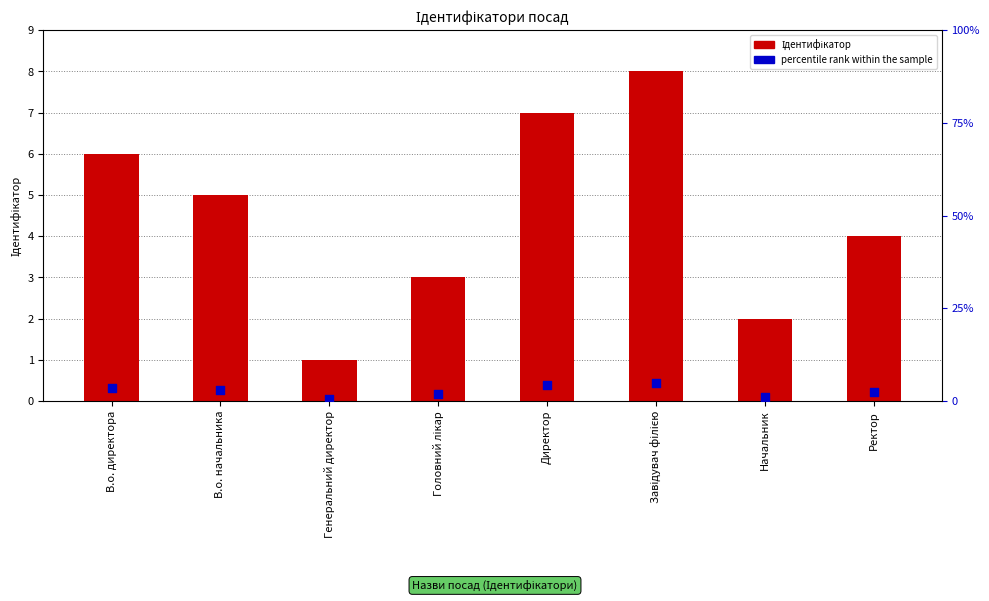

Which series has the largest Y range (max minus min)?

Ідентифікатор